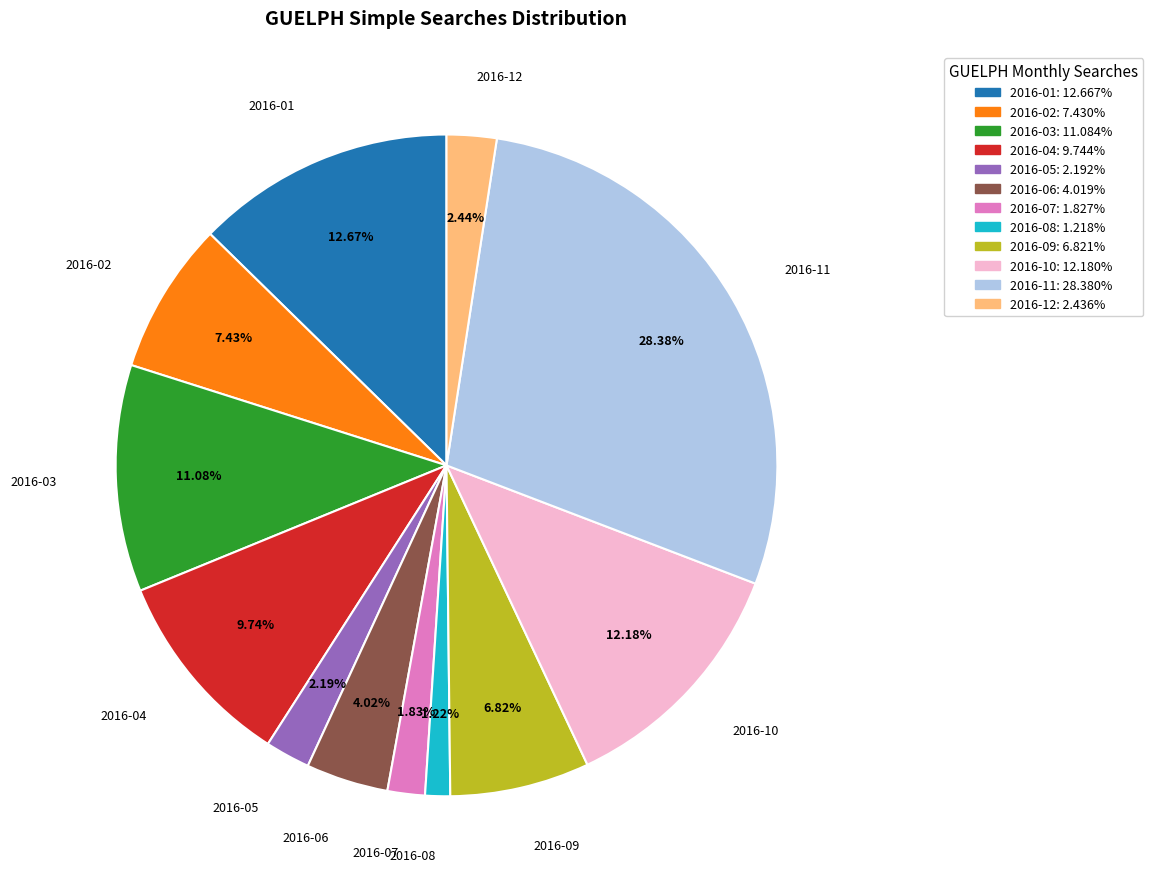

Is the sum of 2016-11: 28.380% and 2016-08: 1.218% greater than half?

No